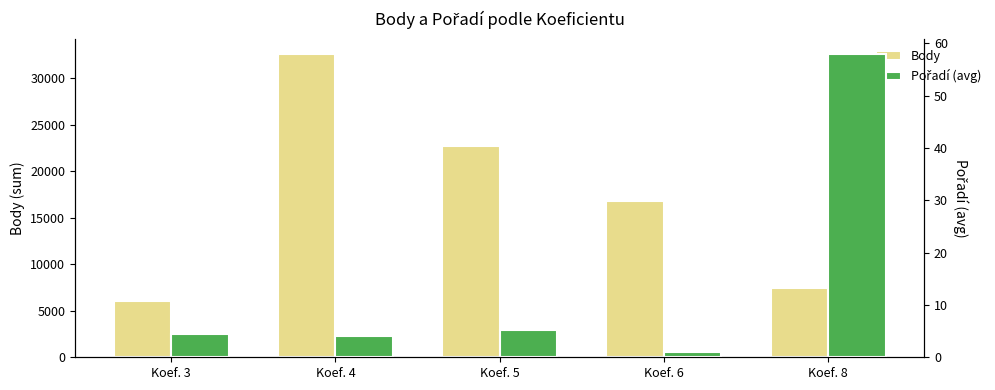

What is the sum of all Body values?

85545.0